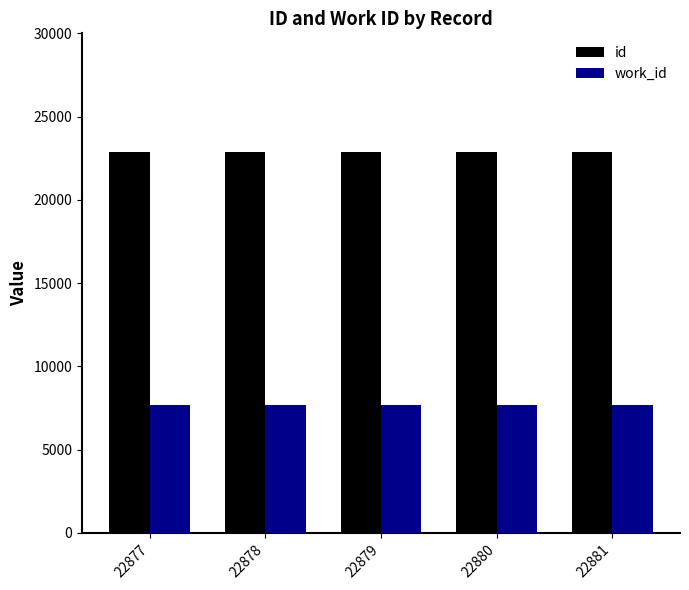

At how many categories does at least one series exceed 11472?

5